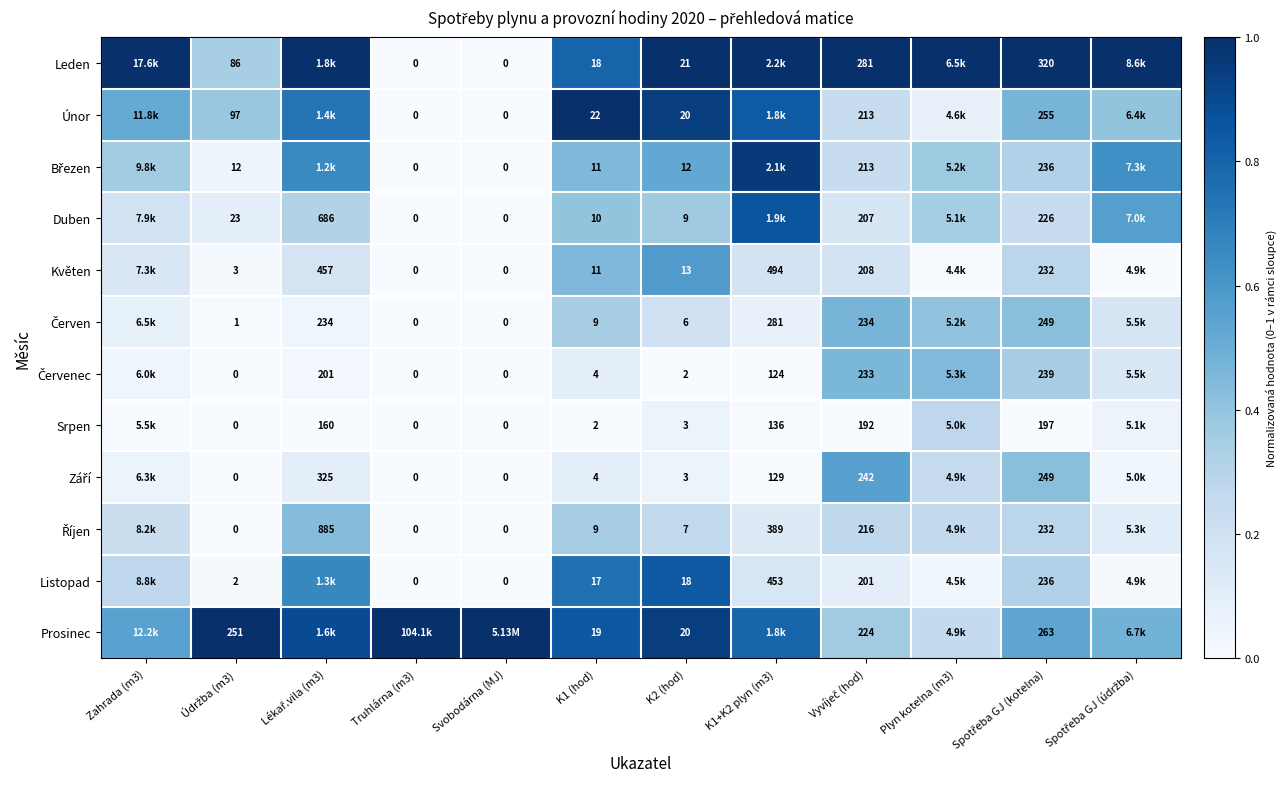

The value of Únor at K1 (hod) is 1.0. True or false?

True